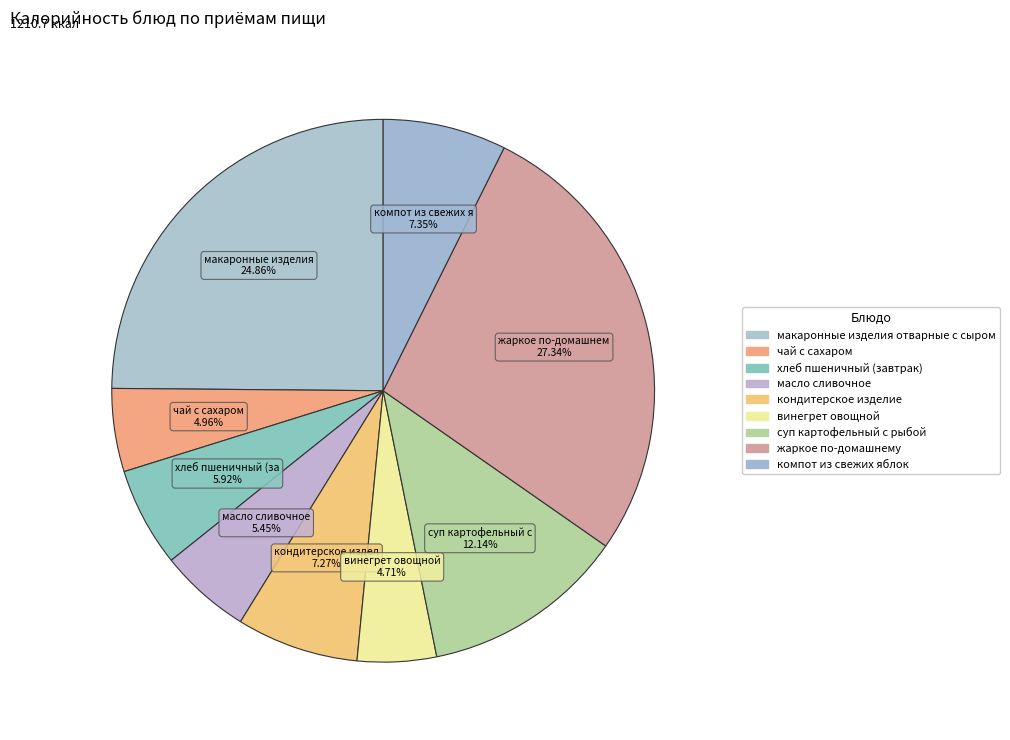

How many segments does this pie chart have?

9